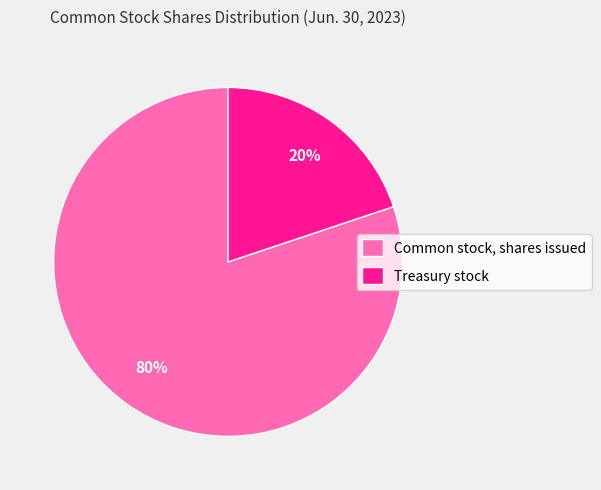

Which category has the smallest portion of the pie?

Treasury stock